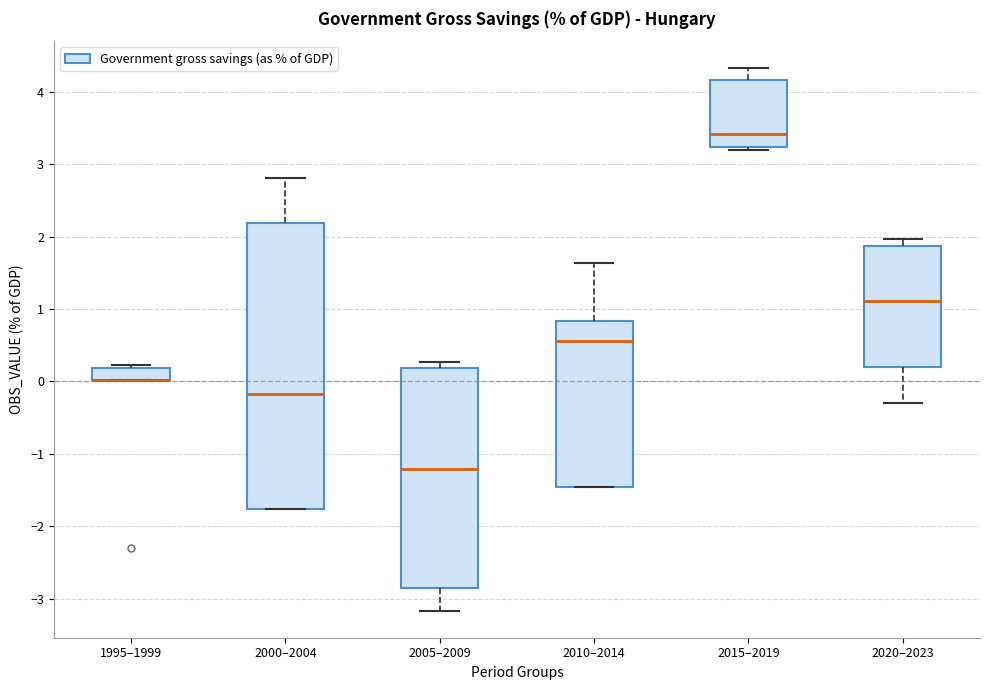

Where does the upper whisker of the box for 2015–2019 end on the y-axis? The values are not printed on the chart, so give them approximately, as read against the axis.

4.3